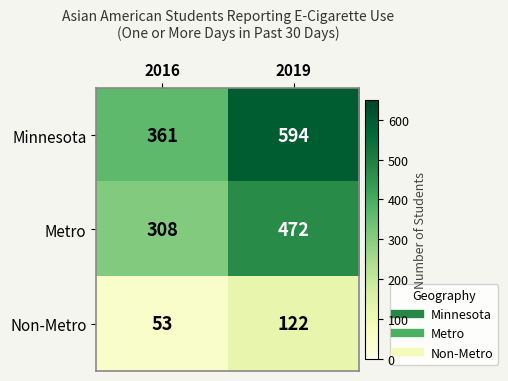

Rank the series by their maximum value, from highest to lowest.

Minnesota, Metro, Non-Metro